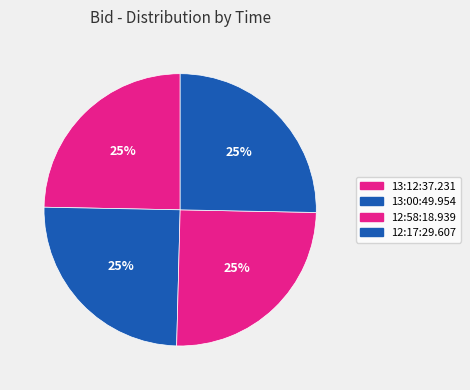

Count the number of slices in the pie.

4